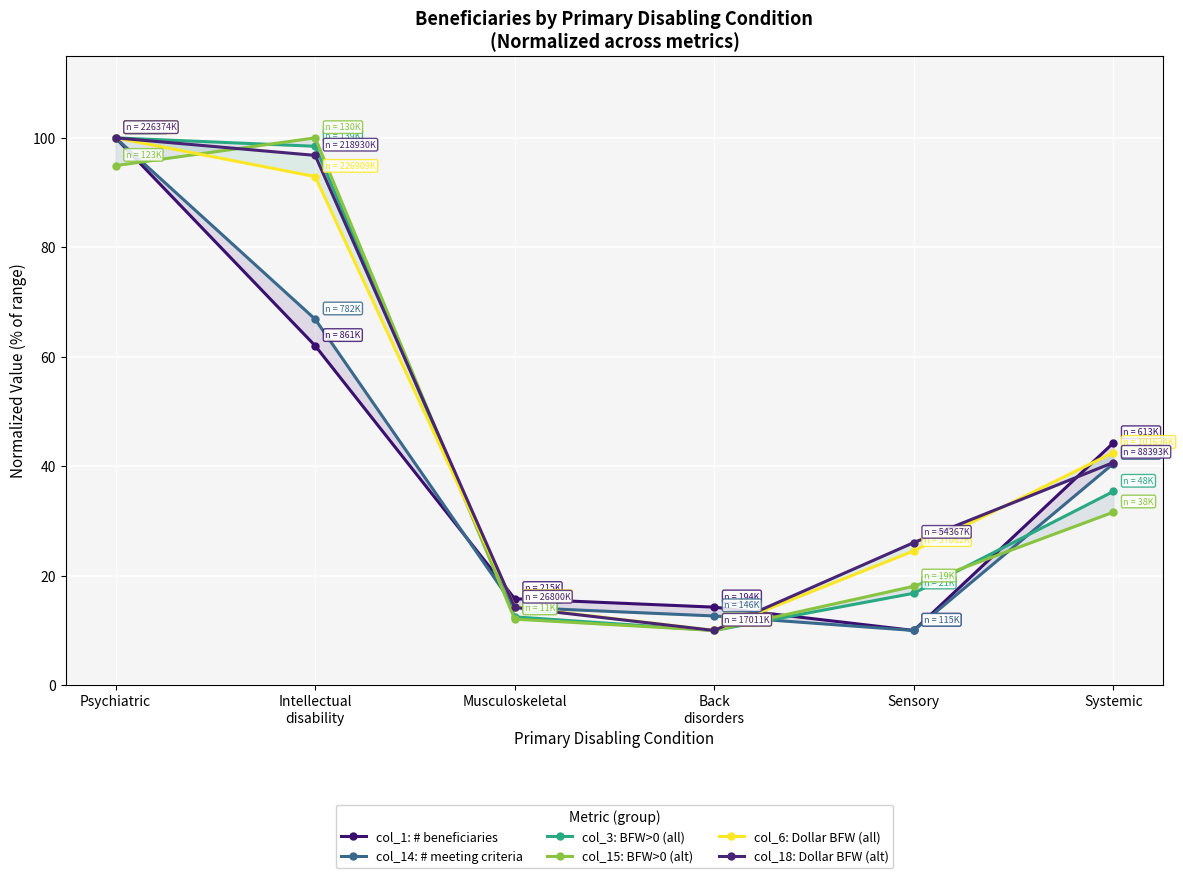

Where does the col_1: # beneficiaries series first go above 44?

Psychiatric